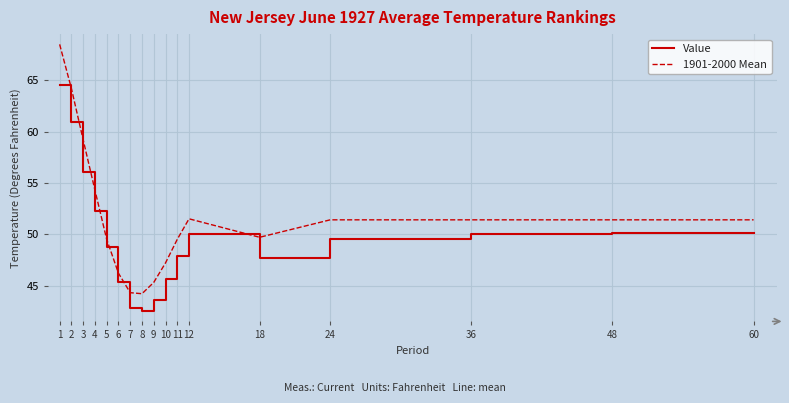

The 1901-2000 Mean series shows 47.2 at 10. True or false?

True